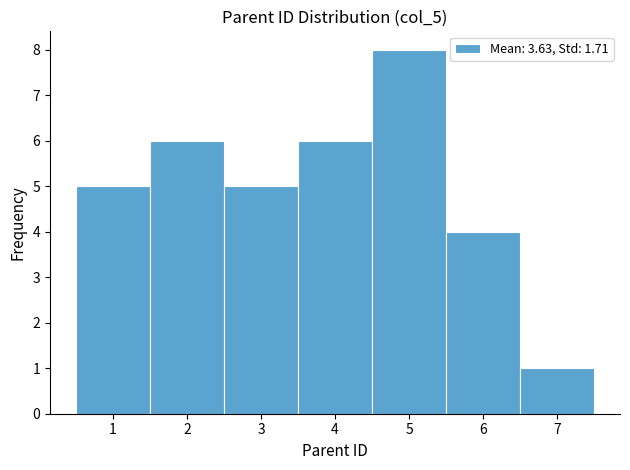

What is the height of the bar covering 0.5 to 1.5 on the x-axis? The values are not printed on the chart, so give them approximately, as read against the axis.

5